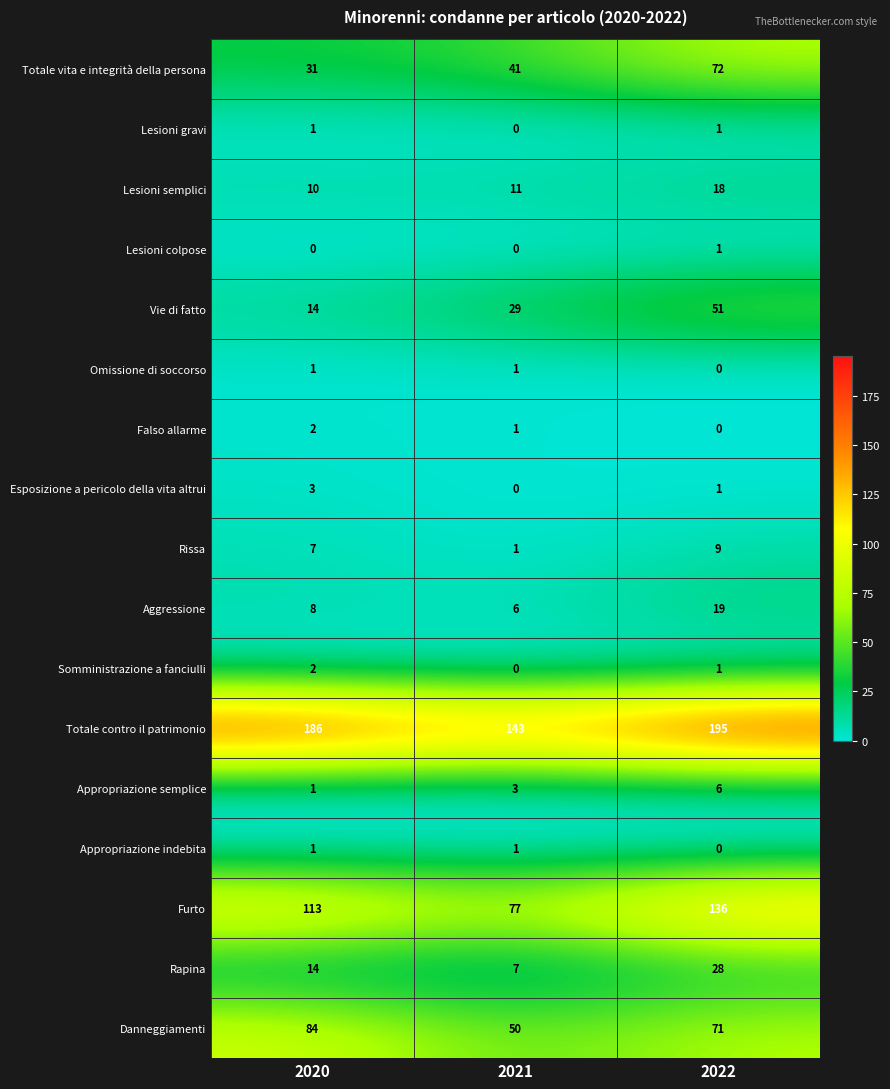

What is the difference between the highest and lowest values at 2020?

186